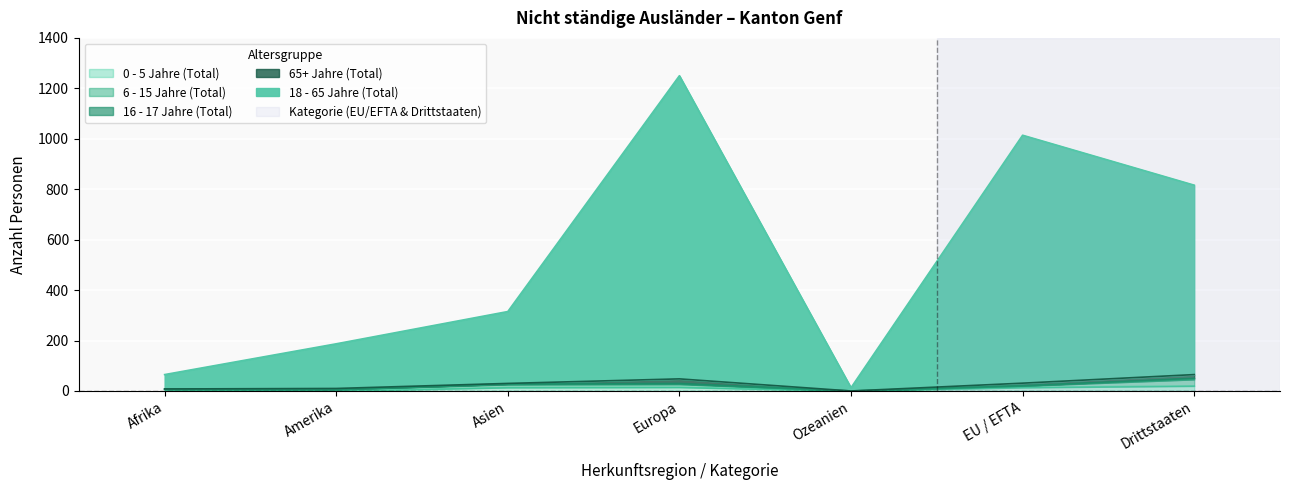

At which category is the sum across all series the highest?

Europa